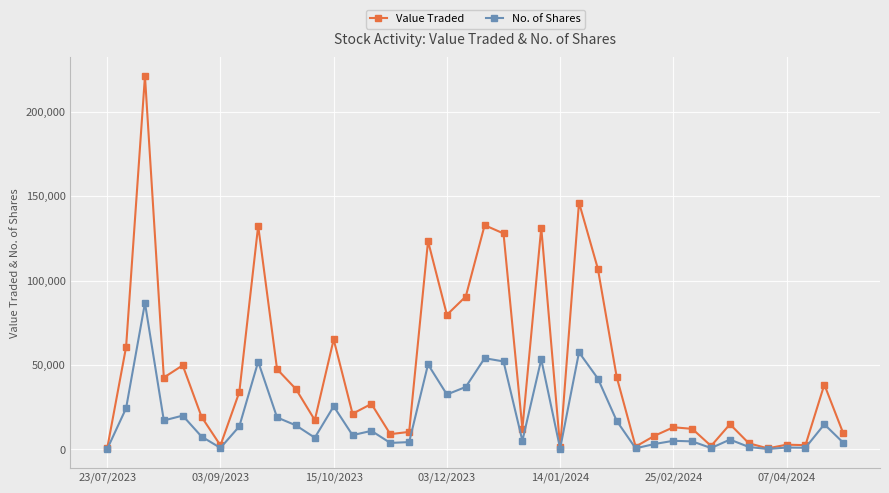

True or false: Value Traded has more than 2 points higher than both neighbors.

True